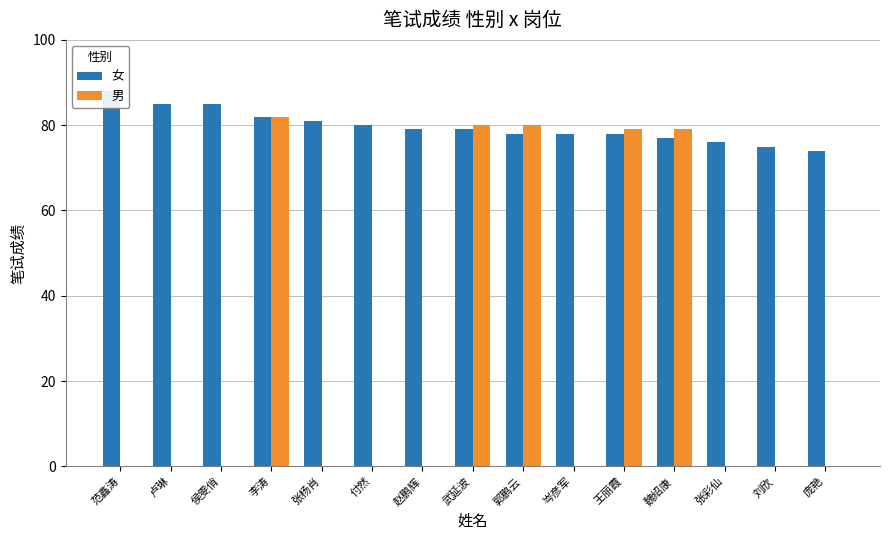

List the series in order of their peak value, lowest first.

男, 女